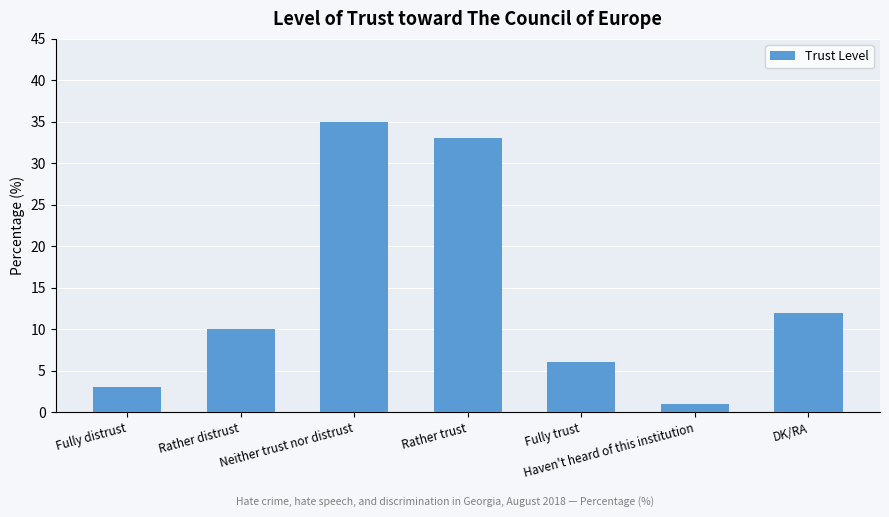

Between Fully distrust and Rather distrust, which is larger?

Rather distrust